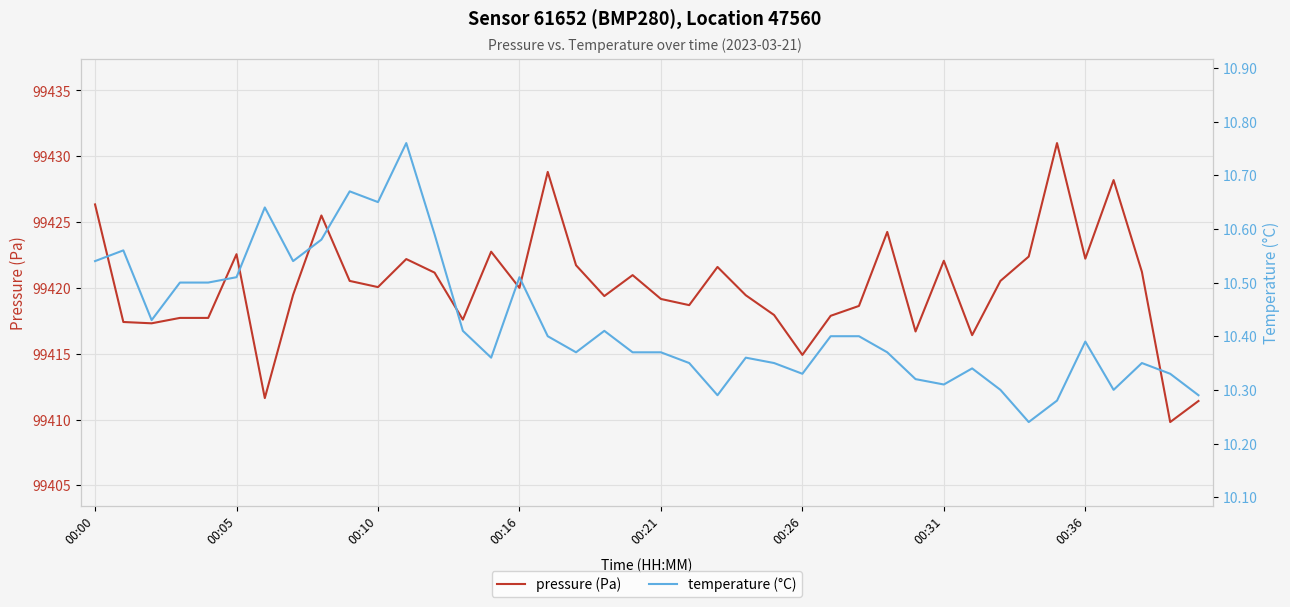

What is the sum of the temperature (°C) values at 00:00 and 12?

21.1